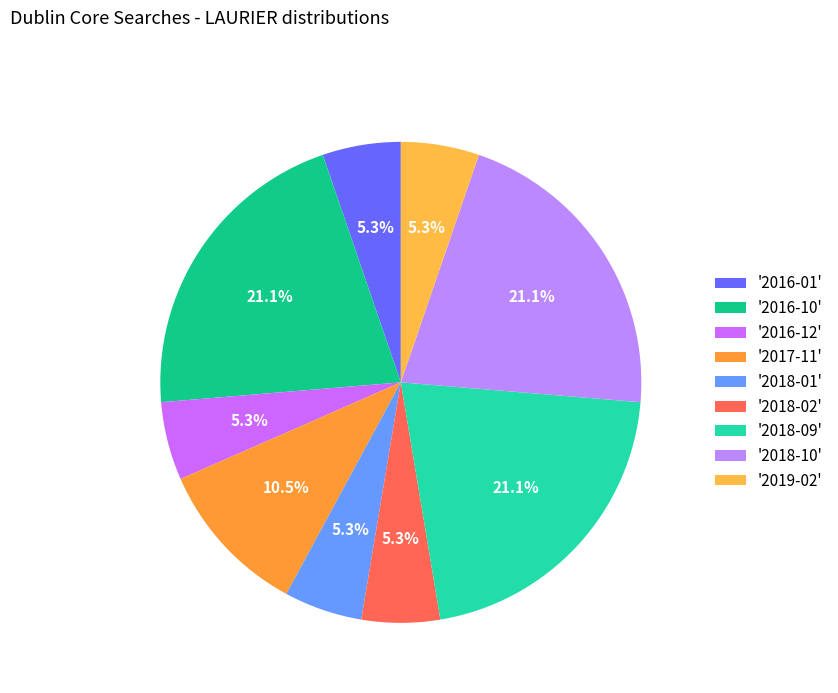

Count the number of slices in the pie.

9